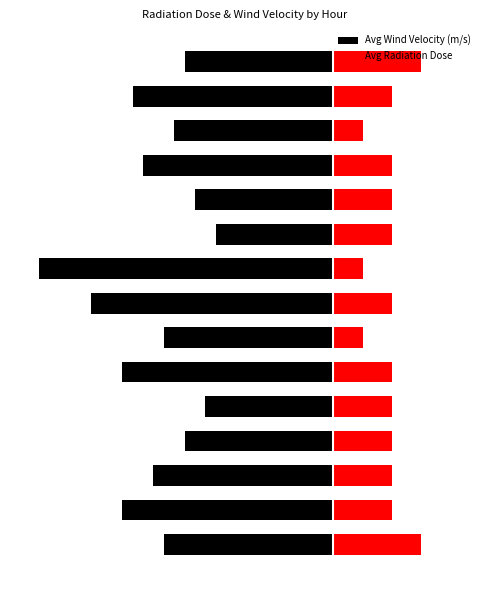

What is the value of the Avg Wind Velocity (m/s) bar at the 8th from the left?

-8.2